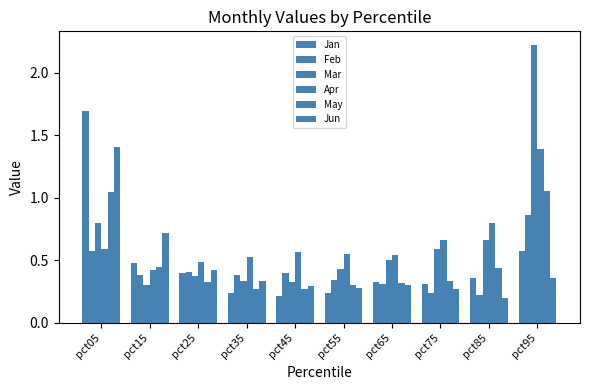

Count the number of categories in the chart.

10